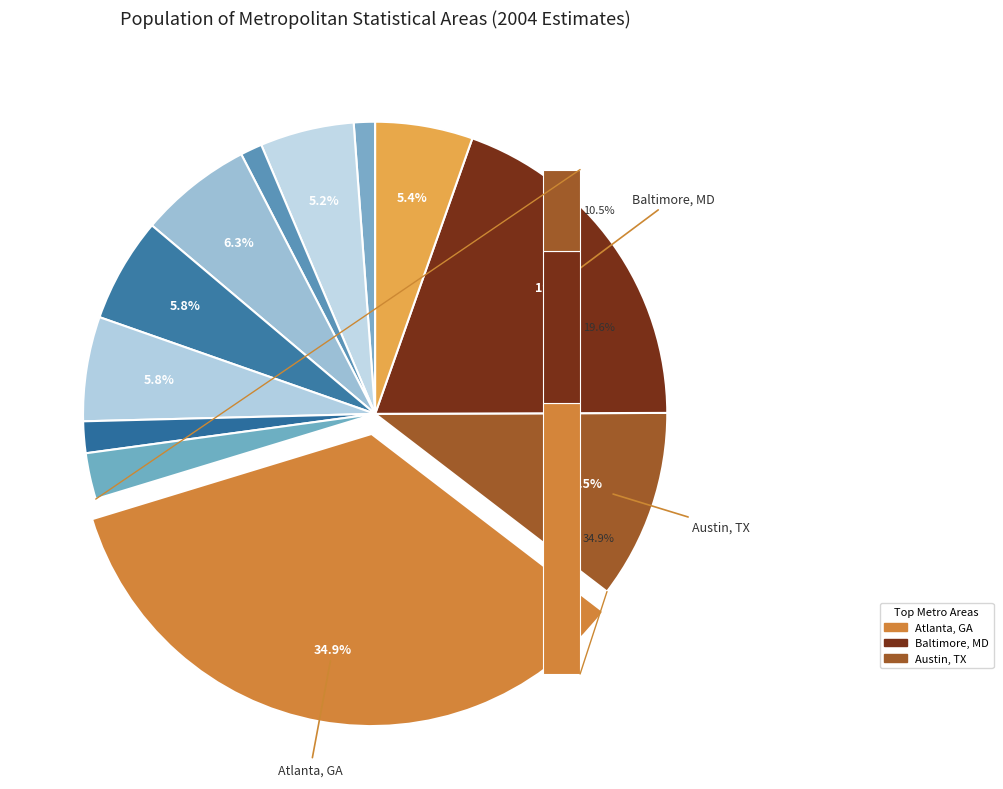

The Baltimore-Towson, MD slice represents 20% of the pie. True or false?

True